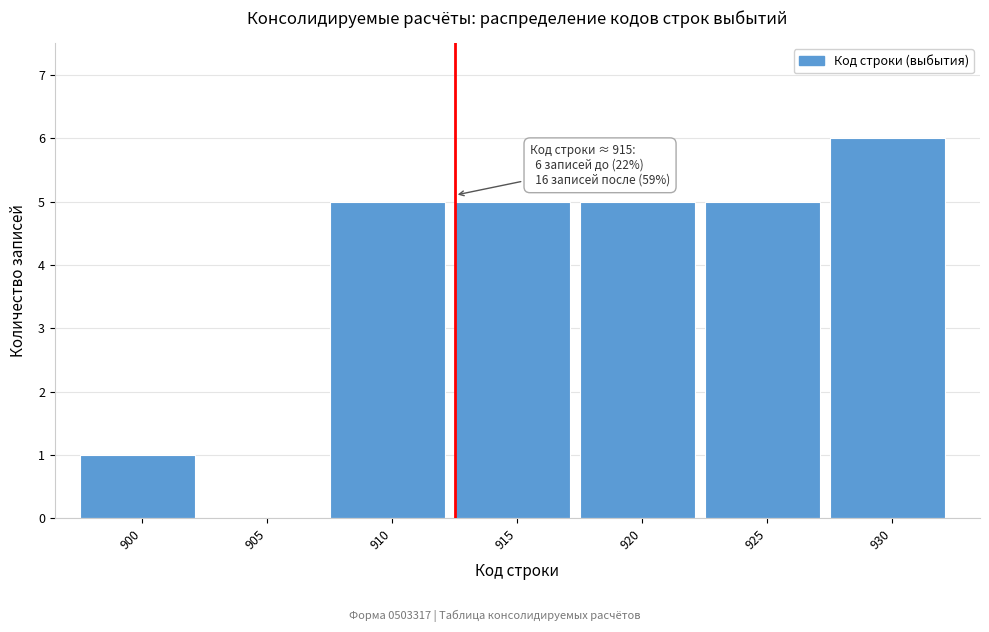

Reading left to right, list all the values displayed in this chart.

900=1	905=0	910=5	915=5	920=5	925=5	930=6